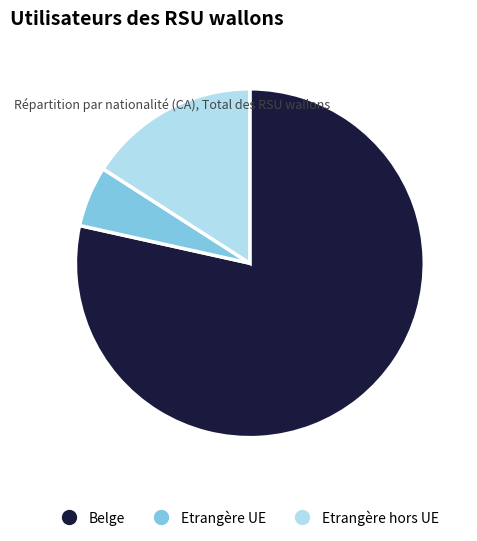

How many slices are in this pie chart?

3